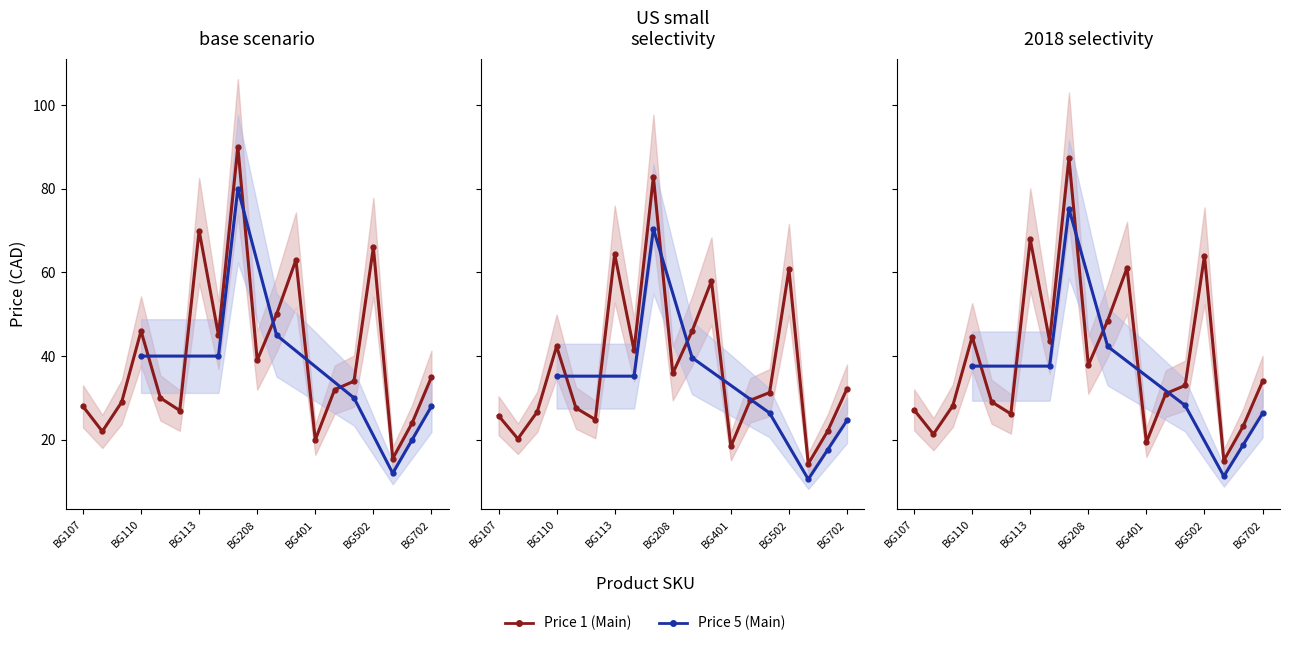

The value of Price 1 (Lower) at BG401 is 19.4. True or false?

True